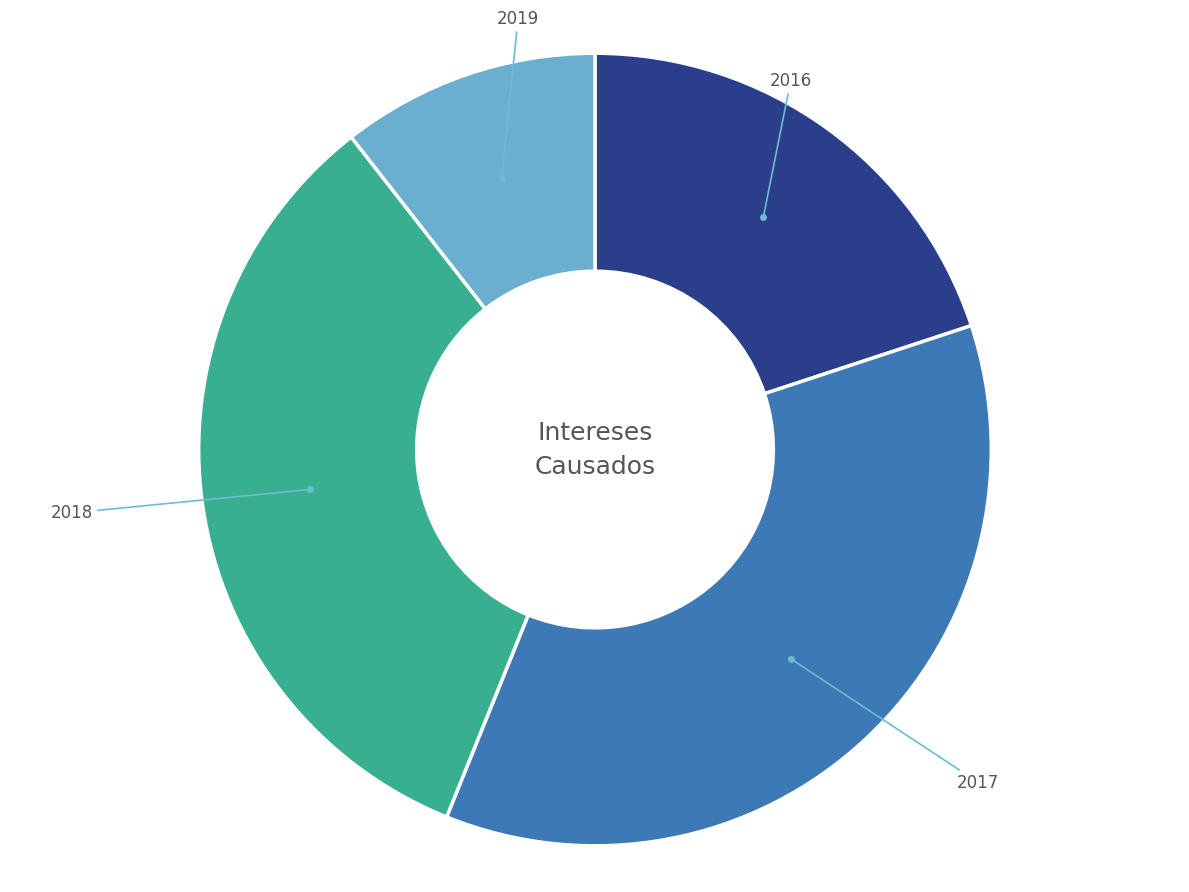

How many segments does this pie chart have?

4